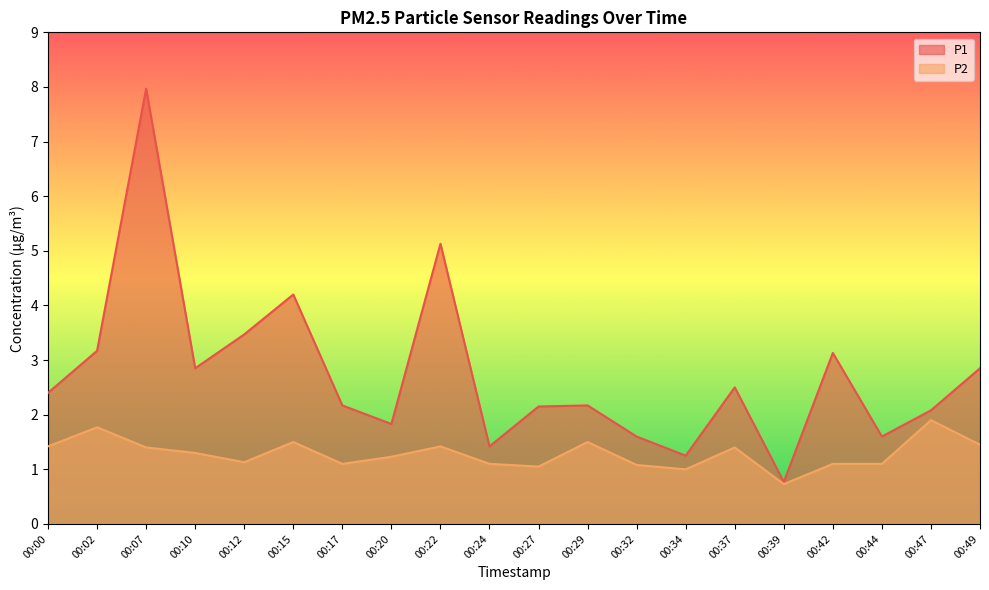

In P2, how many points are higher than both neighbors (excluding endpoints)?

6